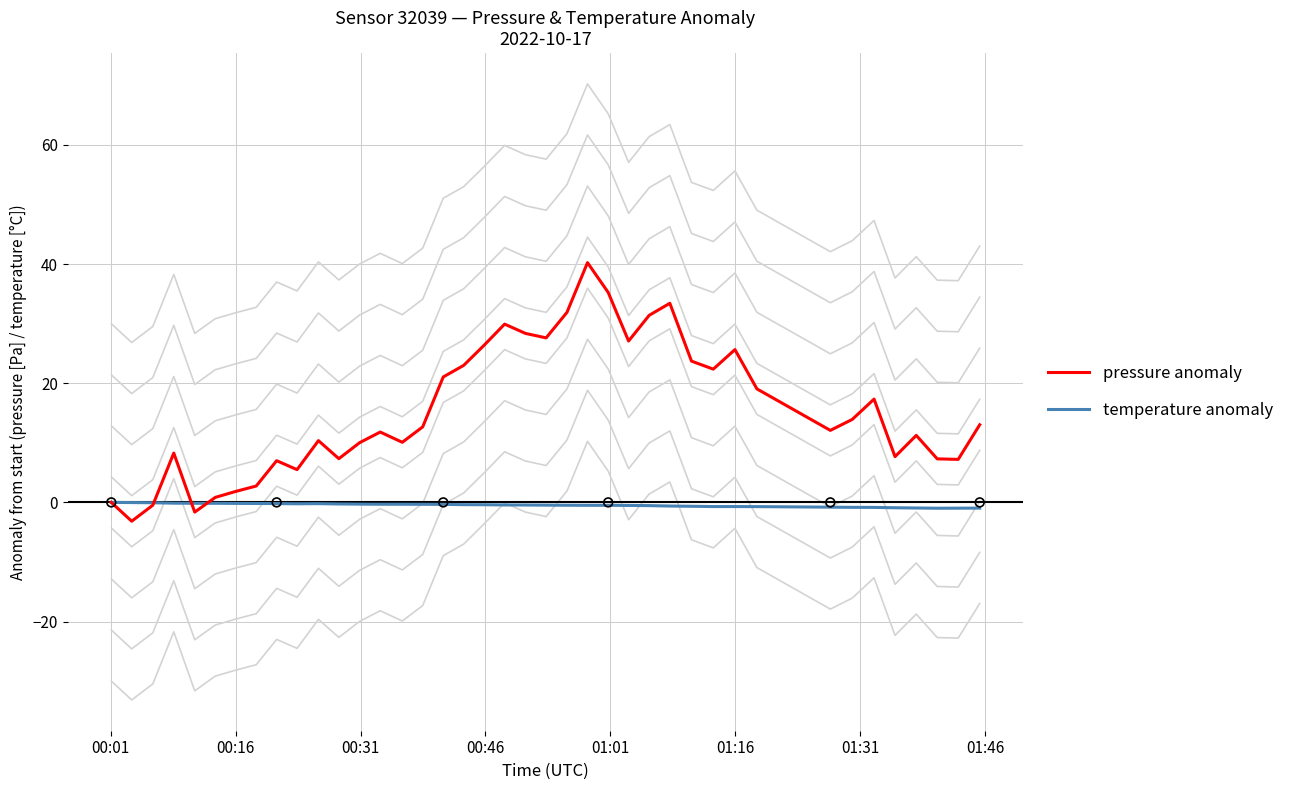

What is the lowest value of the pressure anomaly series?

-3.2